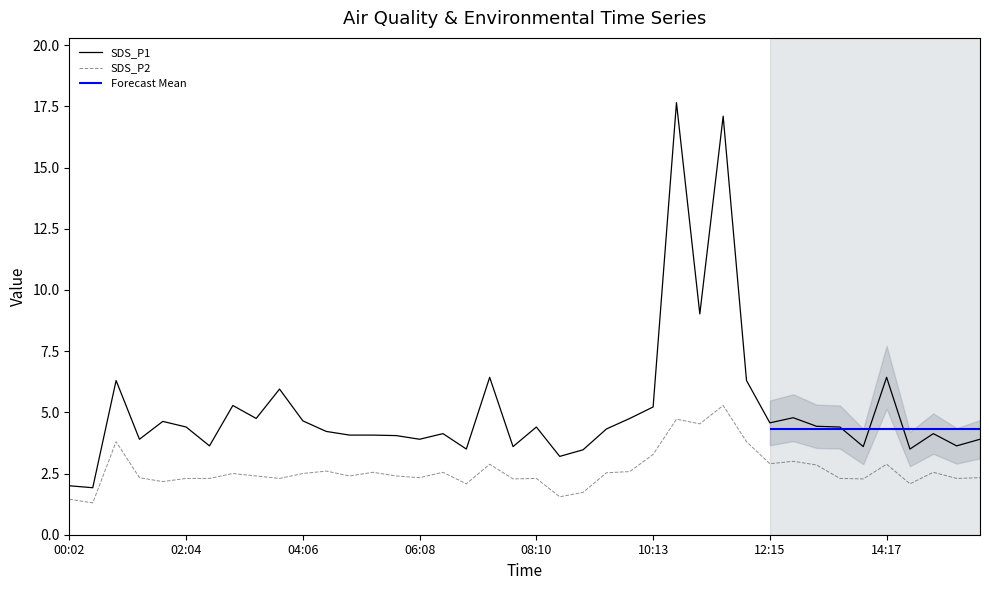

True or false: SDS_P2 and SDS_P1 cross at least once.

False